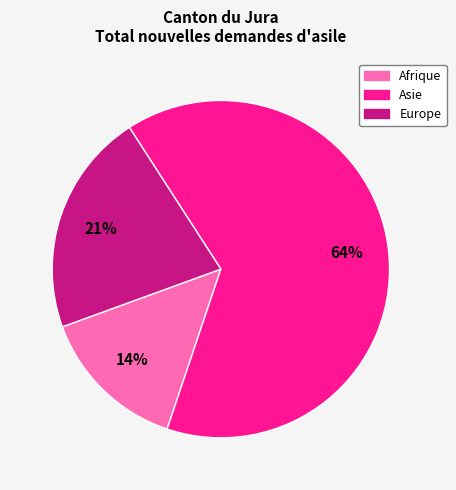

Which slice is the largest?

Asie